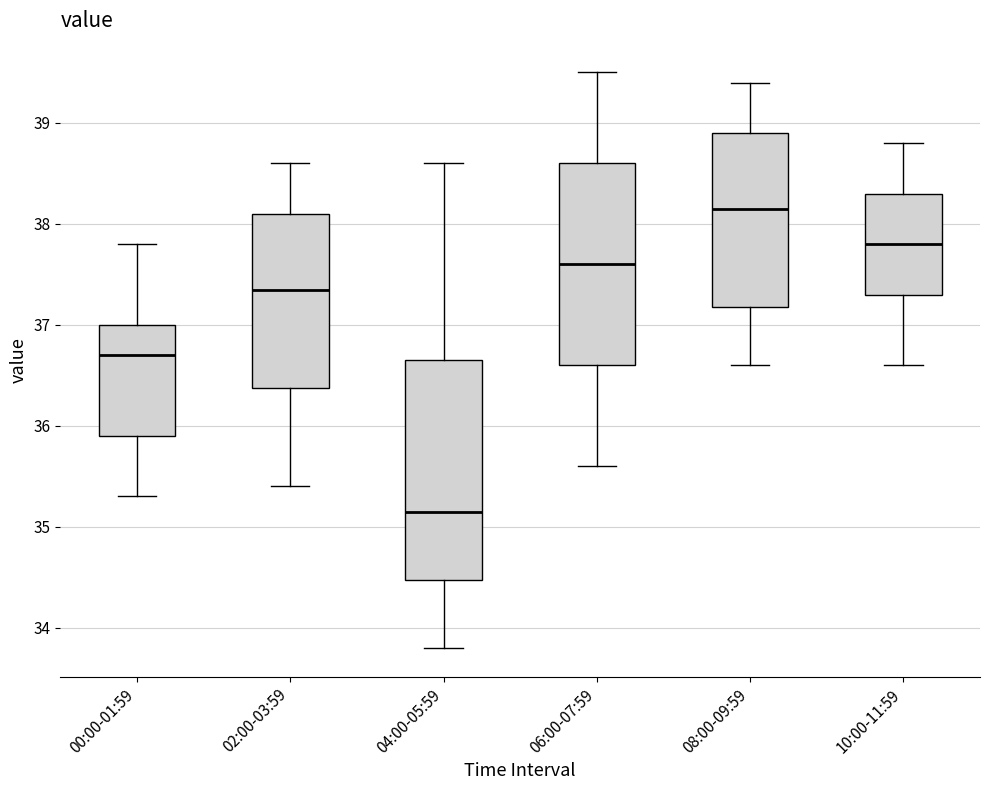

Where does the median line of the box for 02:00-03:59 sit on the y-axis? The values are not printed on the chart, so give them approximately, as read against the axis.

37.4